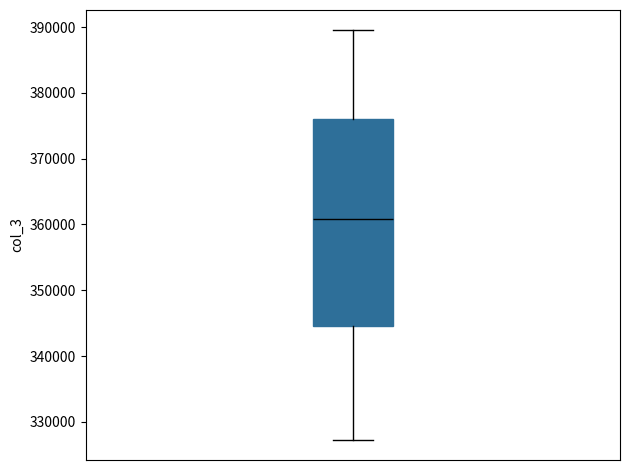

Read this box plot against the y-axis: the position of the median line, the range covered by the box, and the ends of both whiskers. The values are not printed on the chart, so give them approximately, as read against the axis.

median 361000, box 345000 to 376000, whiskers 327000 to 390000